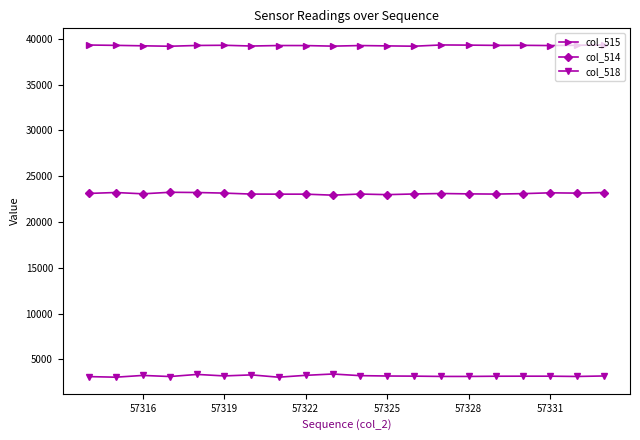

How many categories are shown in the chart?

20